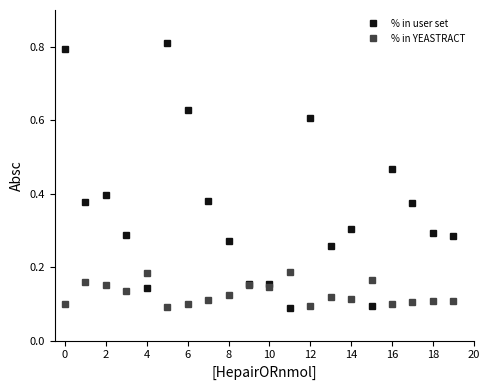

List the series in order of their peak value, lowest first.

% in YEASTRACT, % in user set